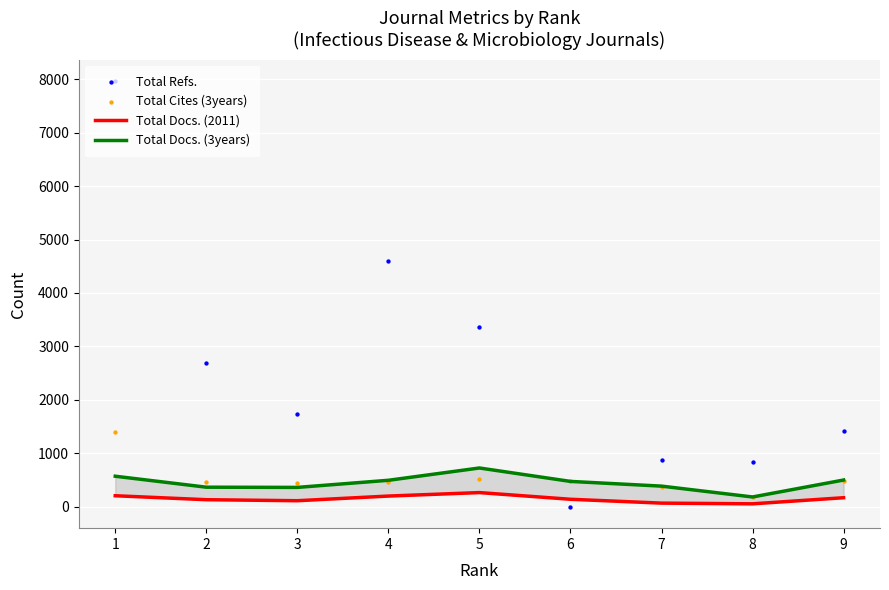

Which series has the largest total across all categories?

Total Refs.